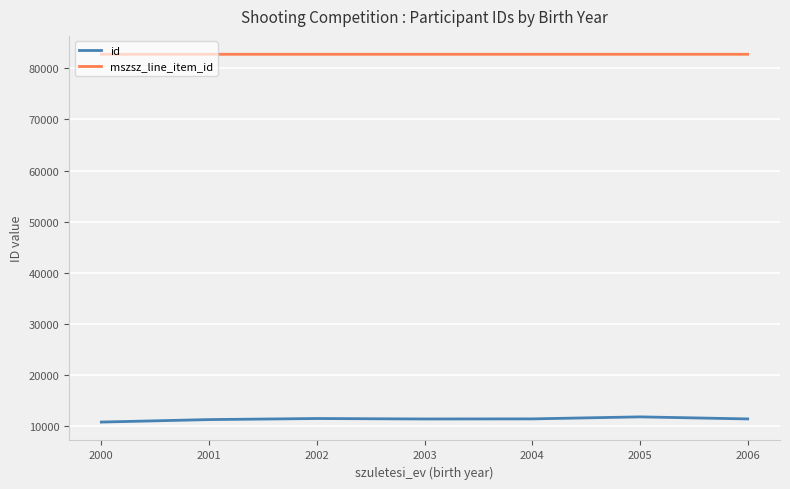

The mszsz_line_item_id series shows 123438.6 at 2004. True or false?

False